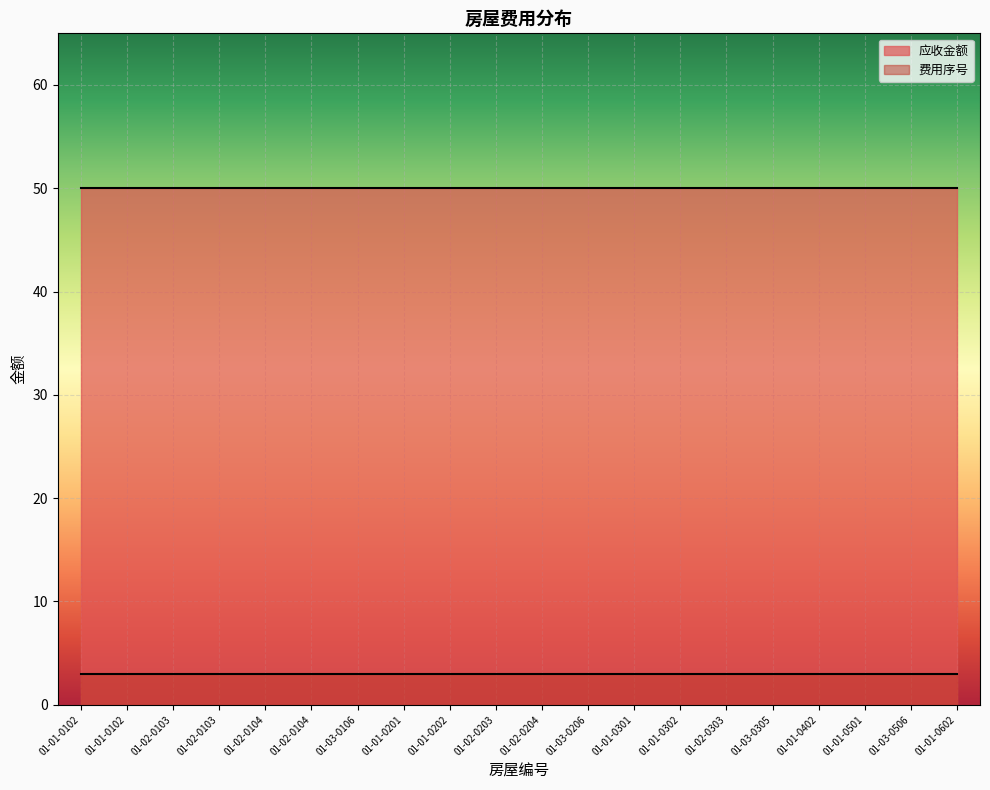

Is the value of 费用序号 at 01-01-0301 greater than the value of 应收金额 at 01-01-0501?

No